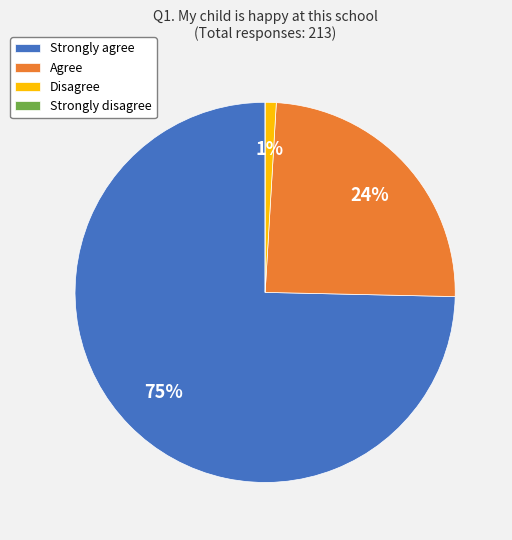

Do Agree and Disagree together represent more than half of the pie?

No